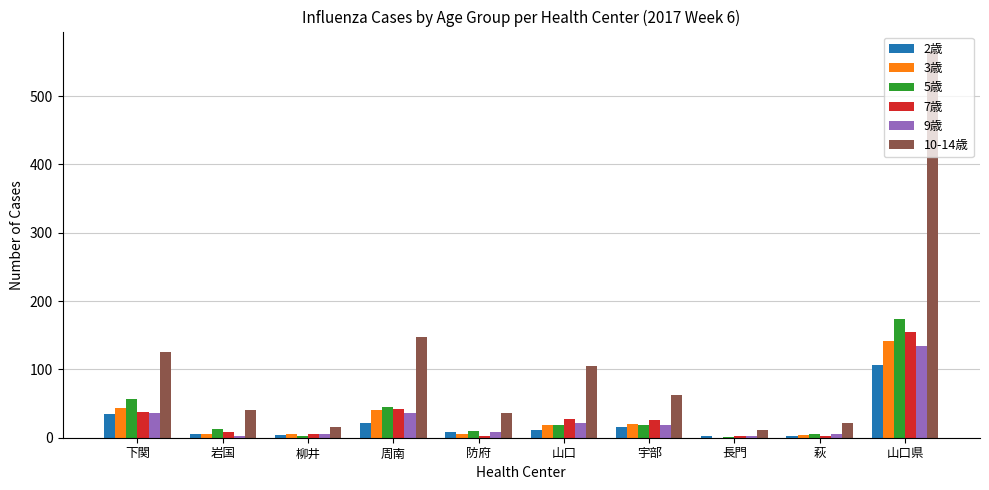

Is it true that 9歳 equals 134 at 山口県?

True